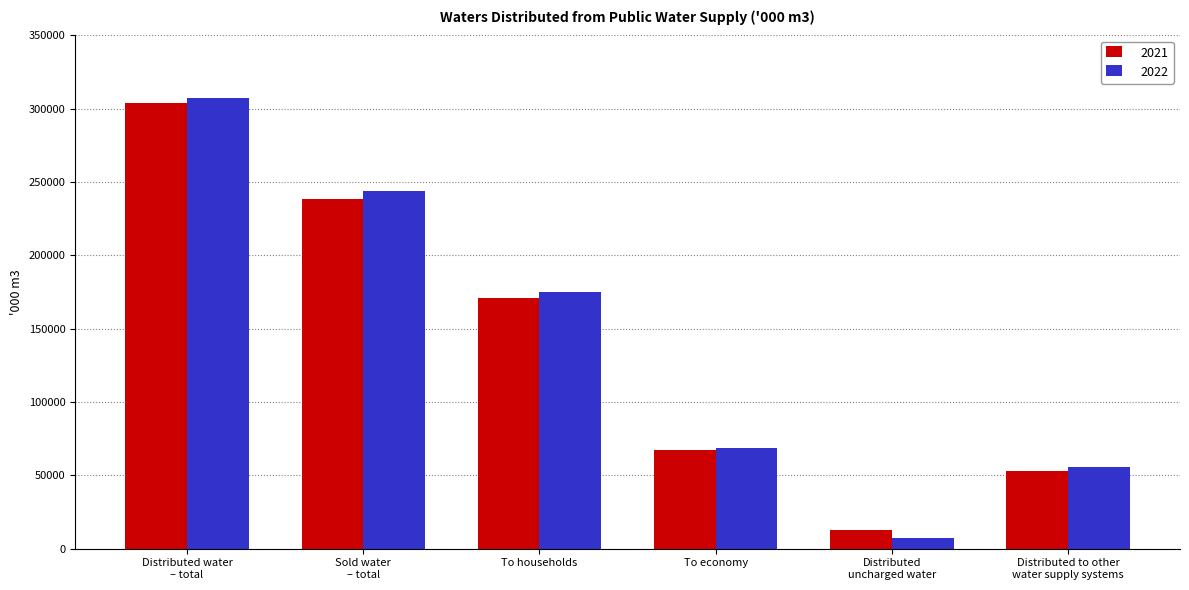

Rank the series at To households from highest to lowest value.

2022, 2021